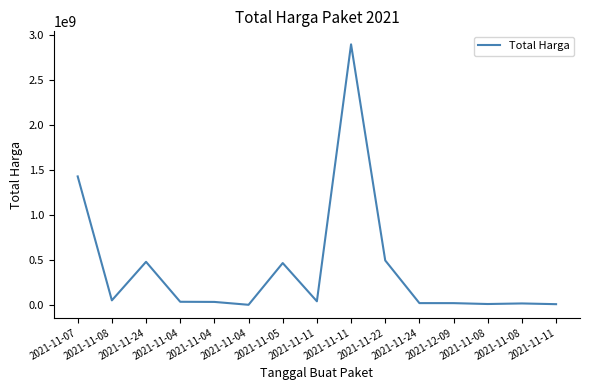

True or false: the data shows 7401240 at 2021-11-11.

True